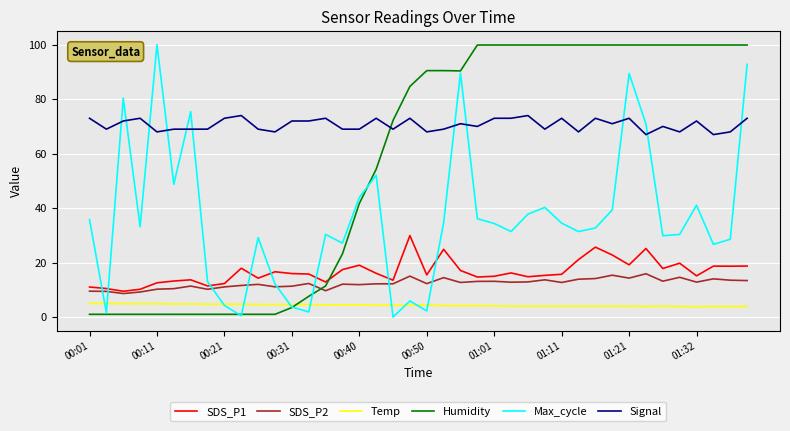

What is the lowest value of the Signal series?

67.0